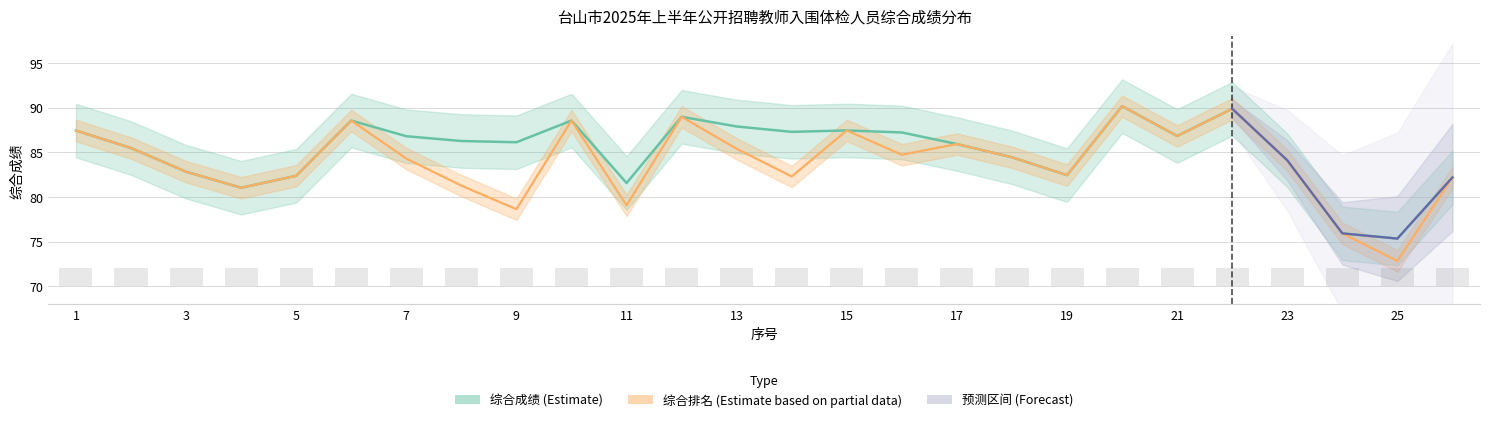

List the labels in order of value, smallest first.

25, 24, 4, 11, 26, 5, 19, 3, 23, 18, 2, 17, 9, 8, 7, 21, 16, 14, 1, 15, 13, 6, 10, 12, 22, 20